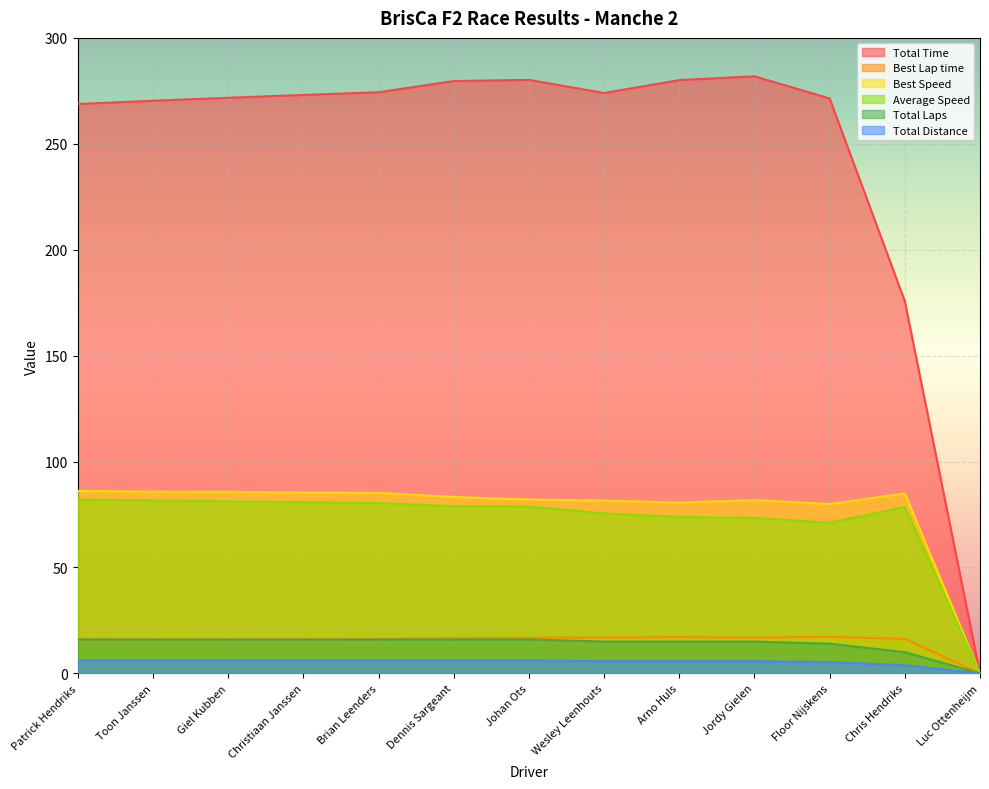

List the series in order of their peak value, highest first.

Total Time, Best Speed, Average Speed, Best Lap time, Total Laps, Total Distance